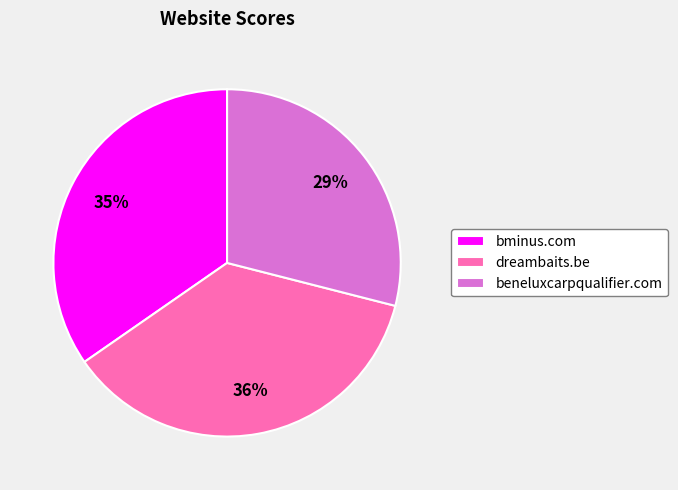

What is the ratio of the value at bminus.com to the value at dreambaits.be?

1.0